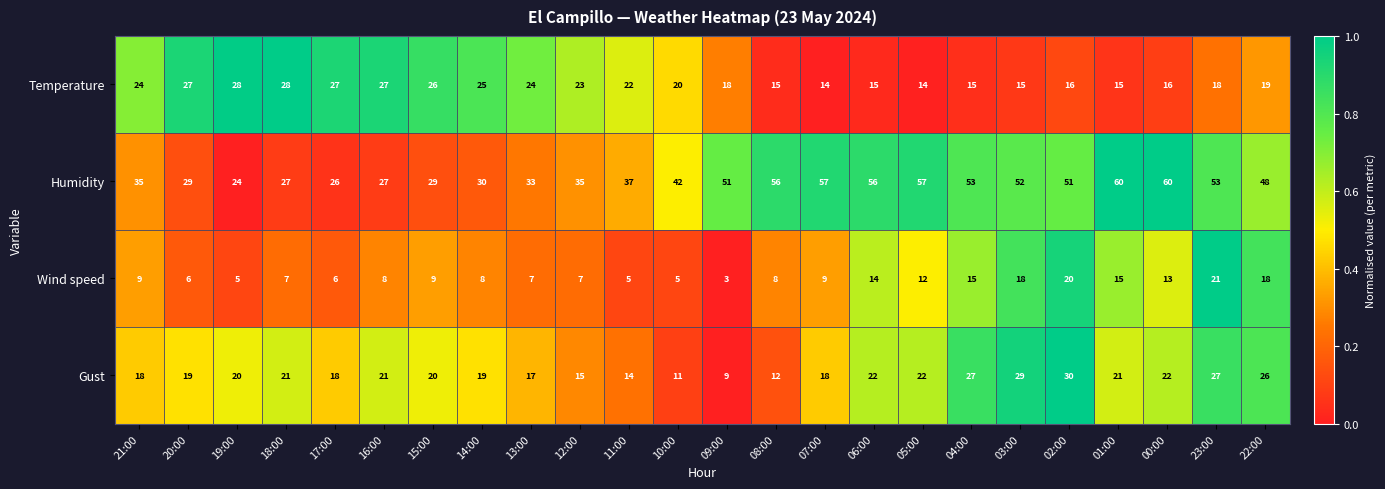

What is the difference between the maximum and minimum values in the Temperature series?

14